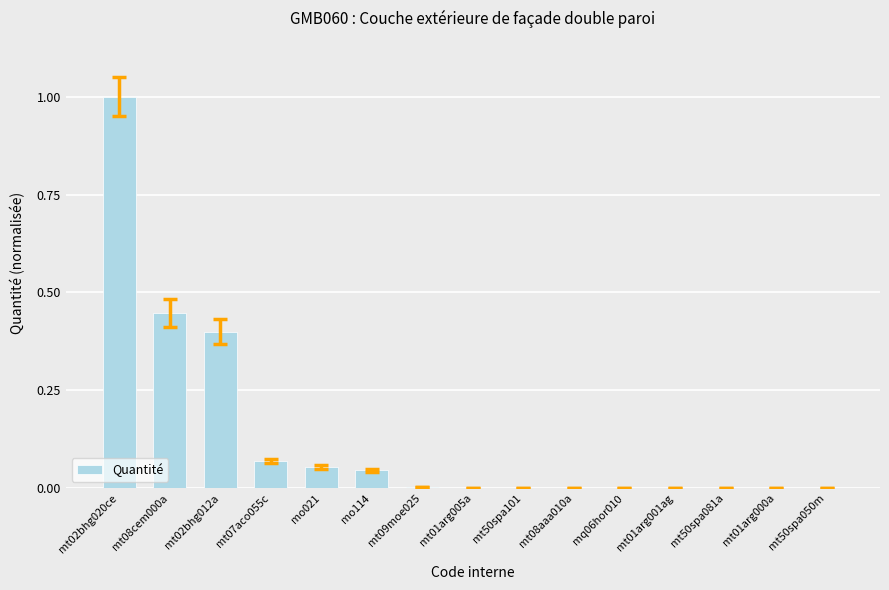

The value at mt08aaa010a is 0.0. True or false?

True